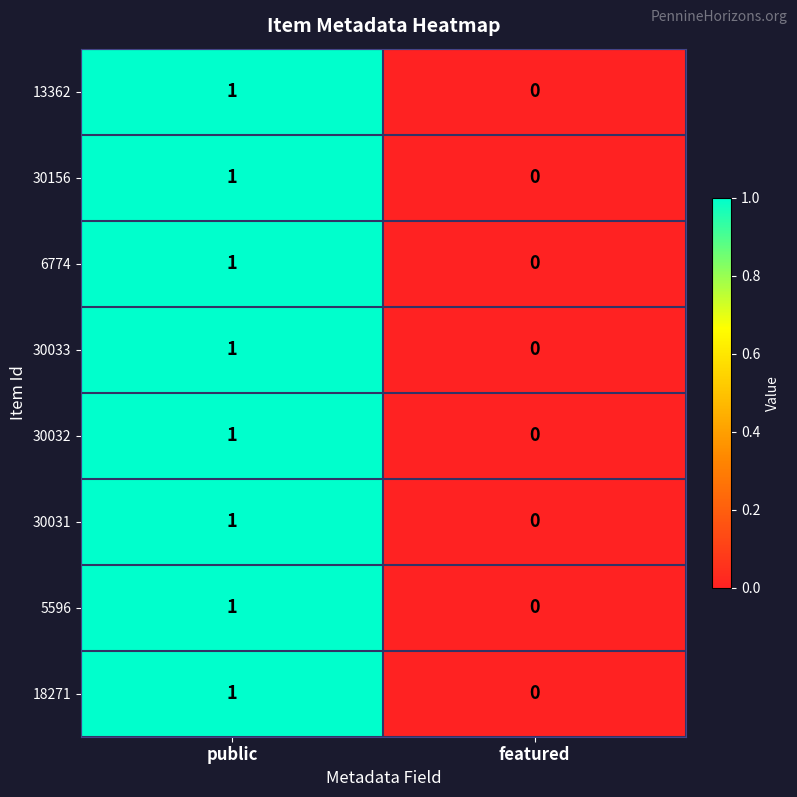

Which label corresponds to the smallest value in the chart?

featured